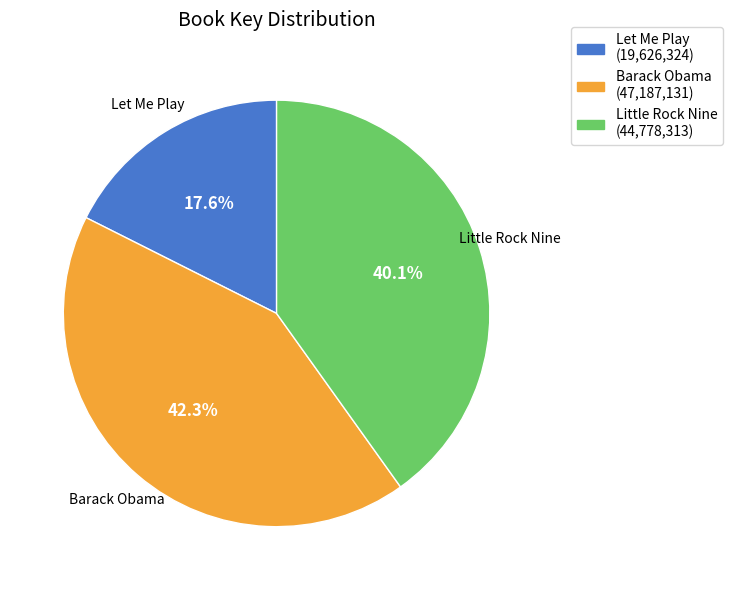

Does any single category account for the majority?

No